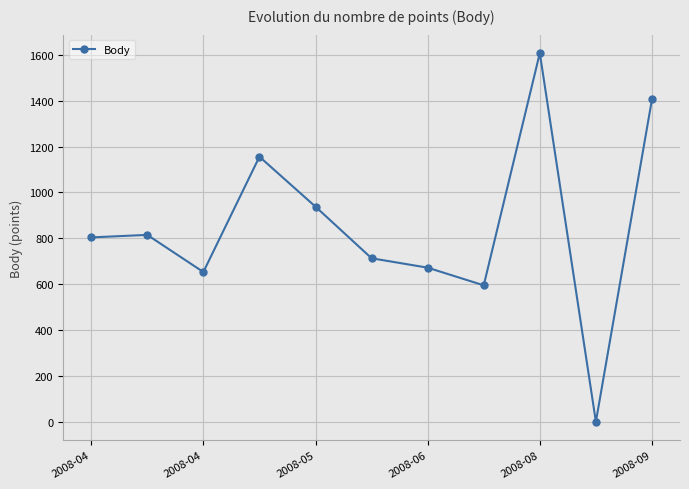

What is the greatest value displayed?

1608